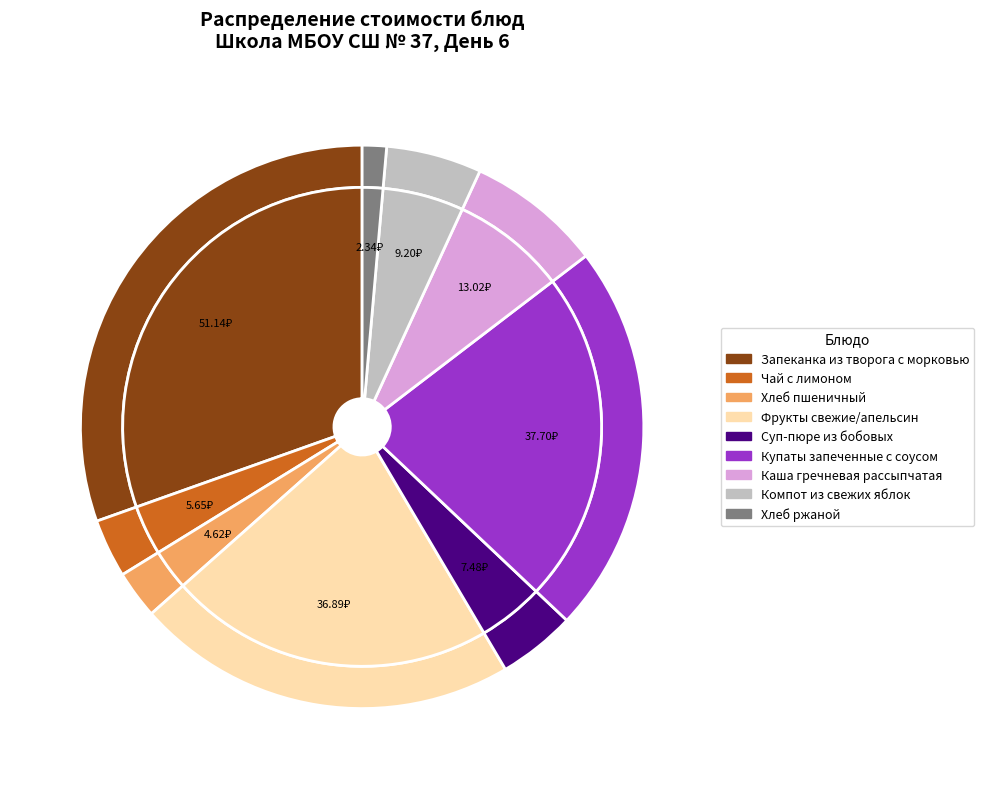

Is the sum of Фрукты свежие/апельсин and Хлеб ржаной greater than half?

No